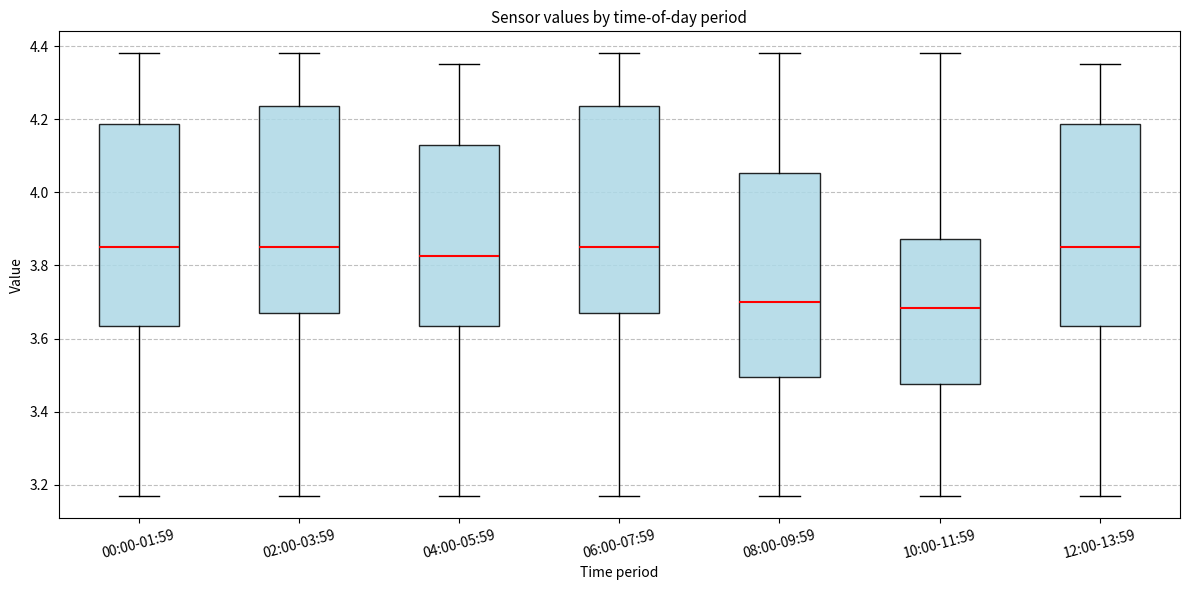

Reading left to right, read every box against the y-axis: the position of its median line, the range the box covers, and the ends of its whiskers. The values are not printed on the chart, so give them approximately, as read against the axis.

00:00-01:59: median 3.86, box 3.64 to 4.18, whiskers 3.18 to 4.38
02:00-03:59: median 3.86, box 3.68 to 4.24, whiskers 3.18 to 4.38
04:00-05:59: median 3.82, box 3.64 to 4.14, whiskers 3.18 to 4.36
06:00-07:59: median 3.86, box 3.68 to 4.24, whiskers 3.18 to 4.38
08:00-09:59: median 3.70, box 3.50 to 4.06, whiskers 3.18 to 4.38
10:00-11:59: median 3.68, box 3.48 to 3.88, whiskers 3.18 to 4.38
12:00-13:59: median 3.86, box 3.64 to 4.18, whiskers 3.18 to 4.36